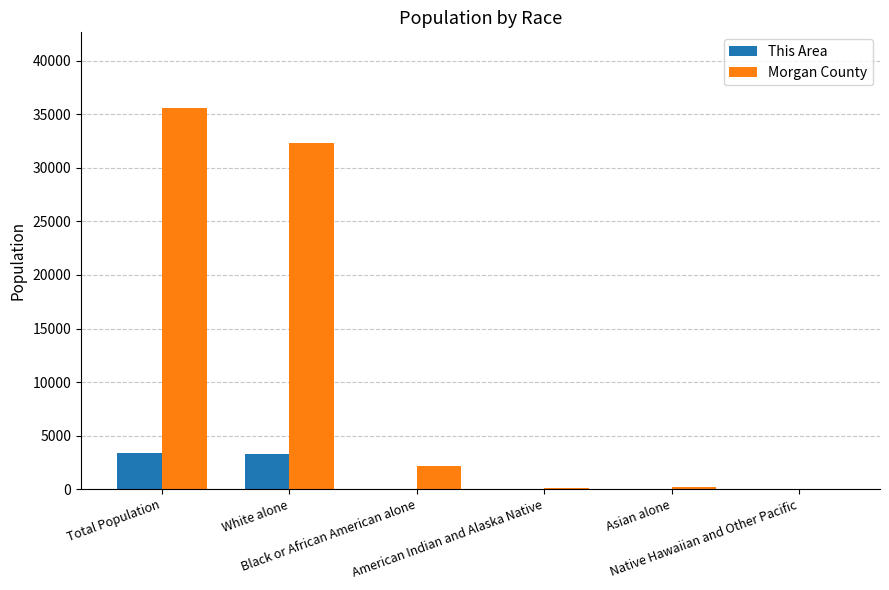

Which series has the largest total across all categories?

Morgan County